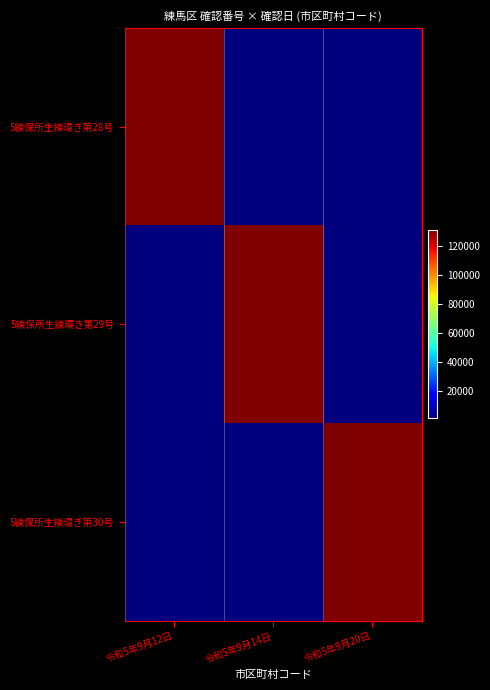

What is the total value across all series at 令和5年9月20日?

133202